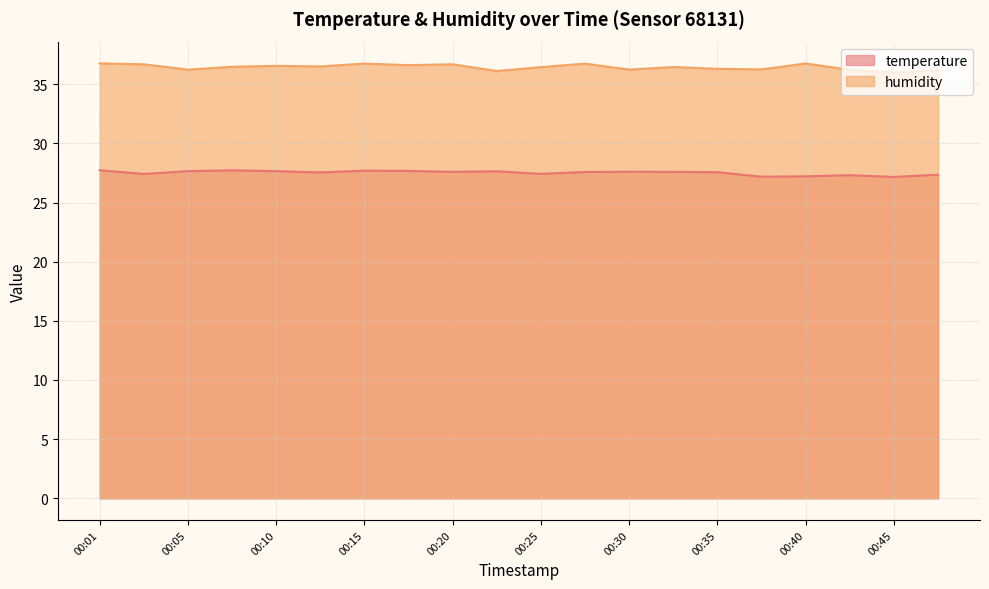

True or false: temperature and humidity cross at least once.

False